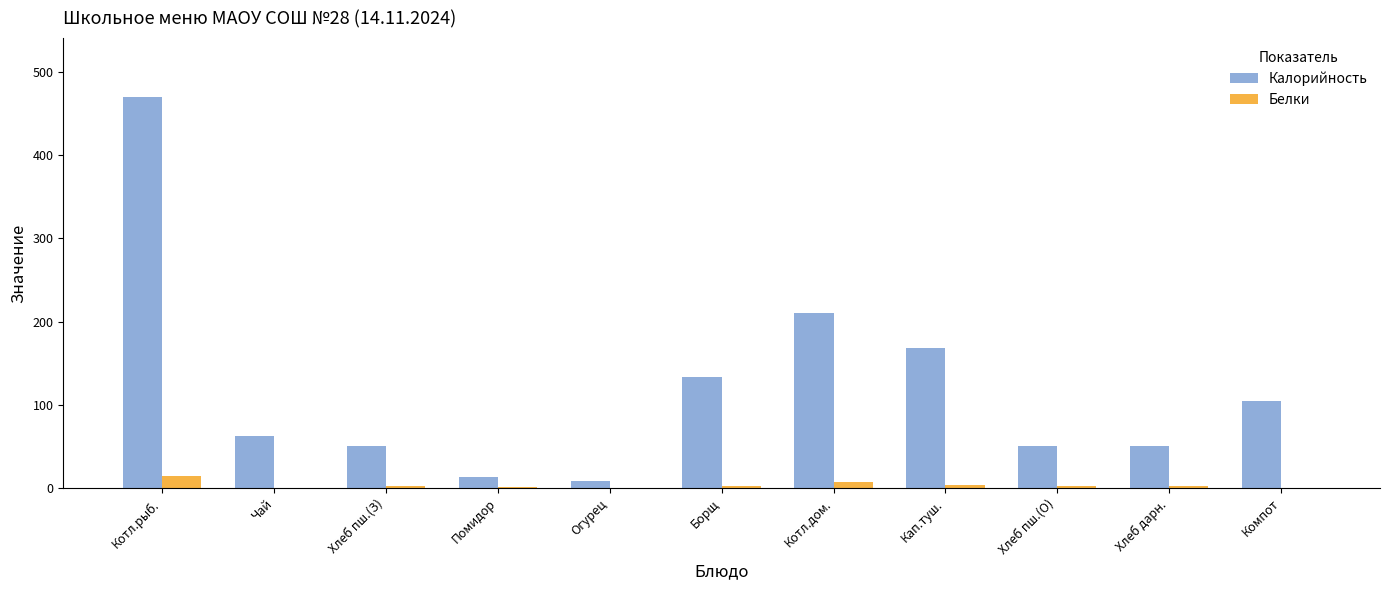

What is the sum of the Калорийность values at Борщ and Хлеб пш.(З)?

183